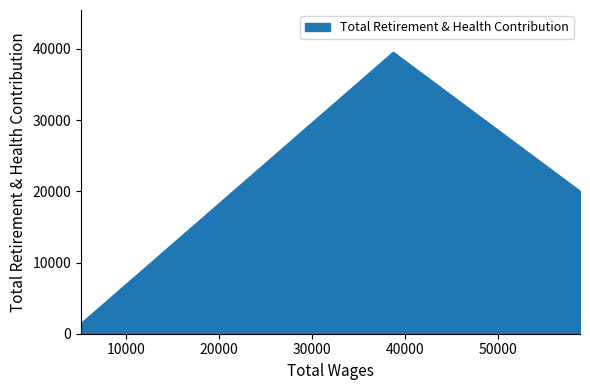

What is the sum of the values at 38759.0 and 5115.0?

40953